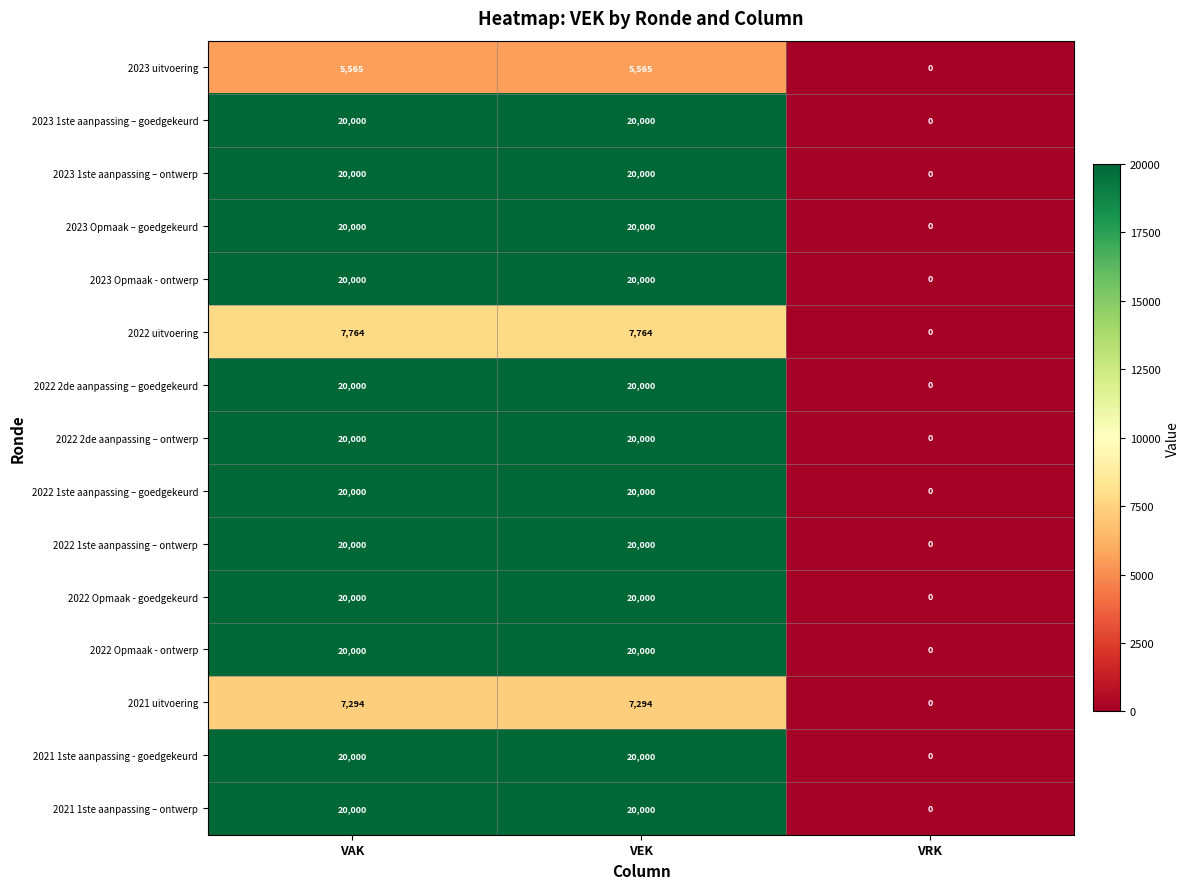

Count the 2022 Opmaak - ontwerp values in the range 0 to 20000.

3